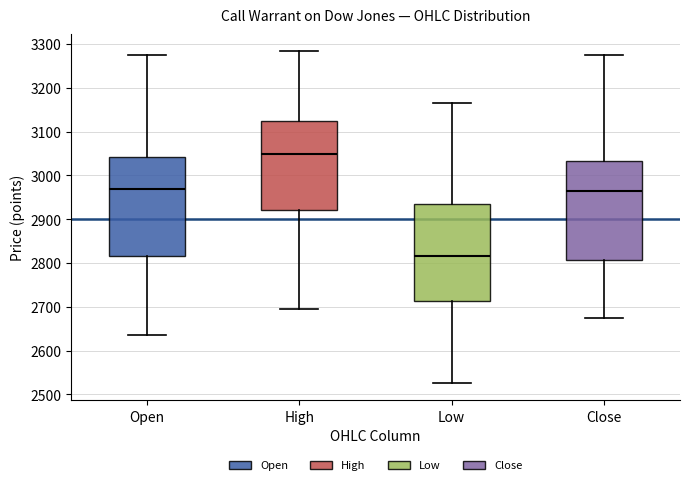

Which box has the lowest median line?

Low